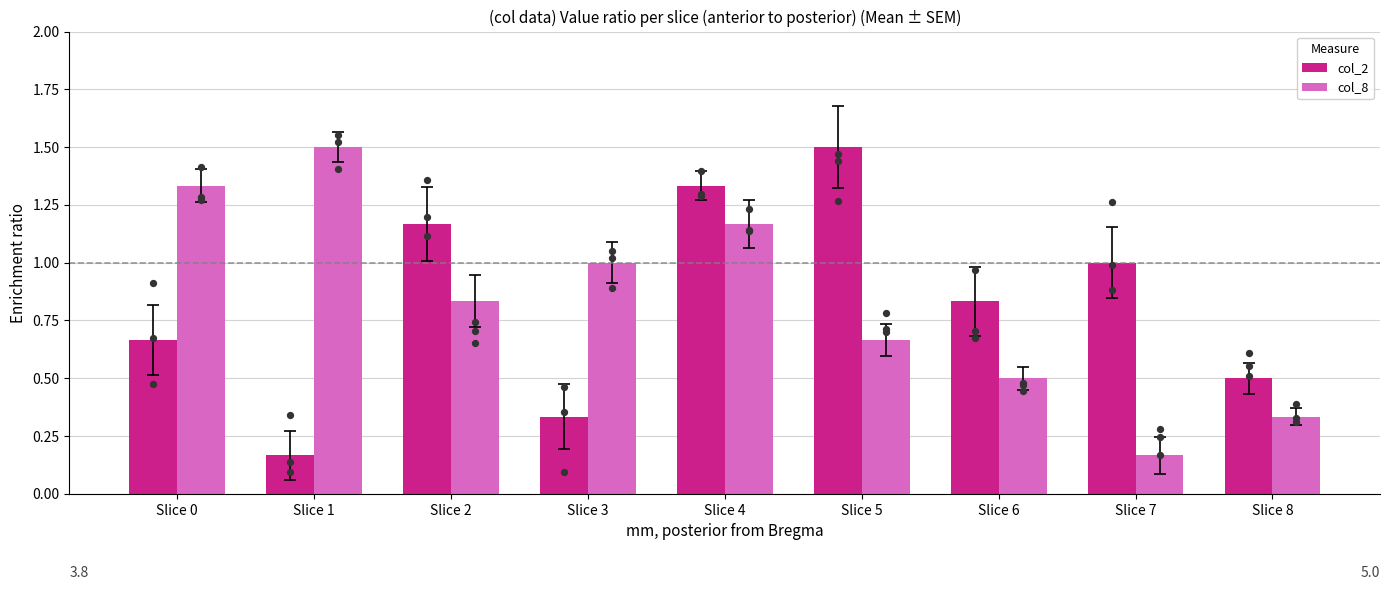

Which series reaches the maximum Y coordinate?

col_2